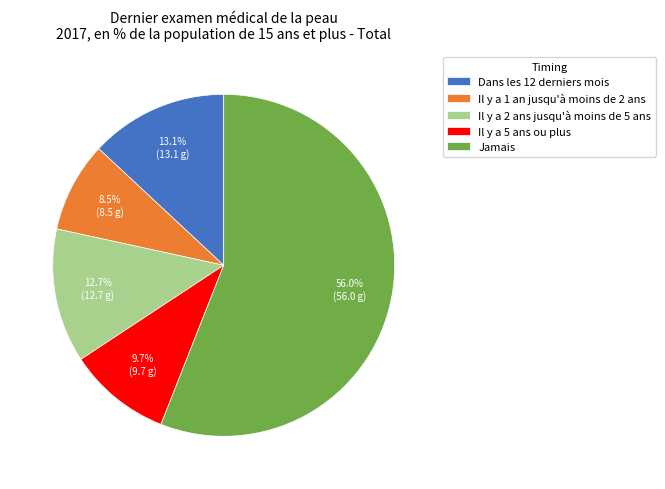

True or false: Jamais accounts for 41% of the total.

False